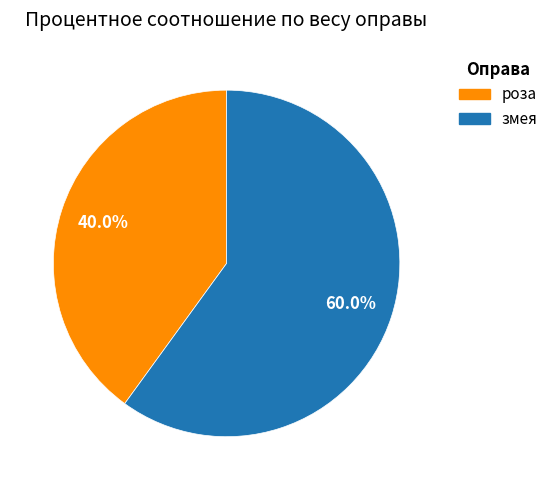

To the nearest percent, what percentage of the pie is роза?

40%